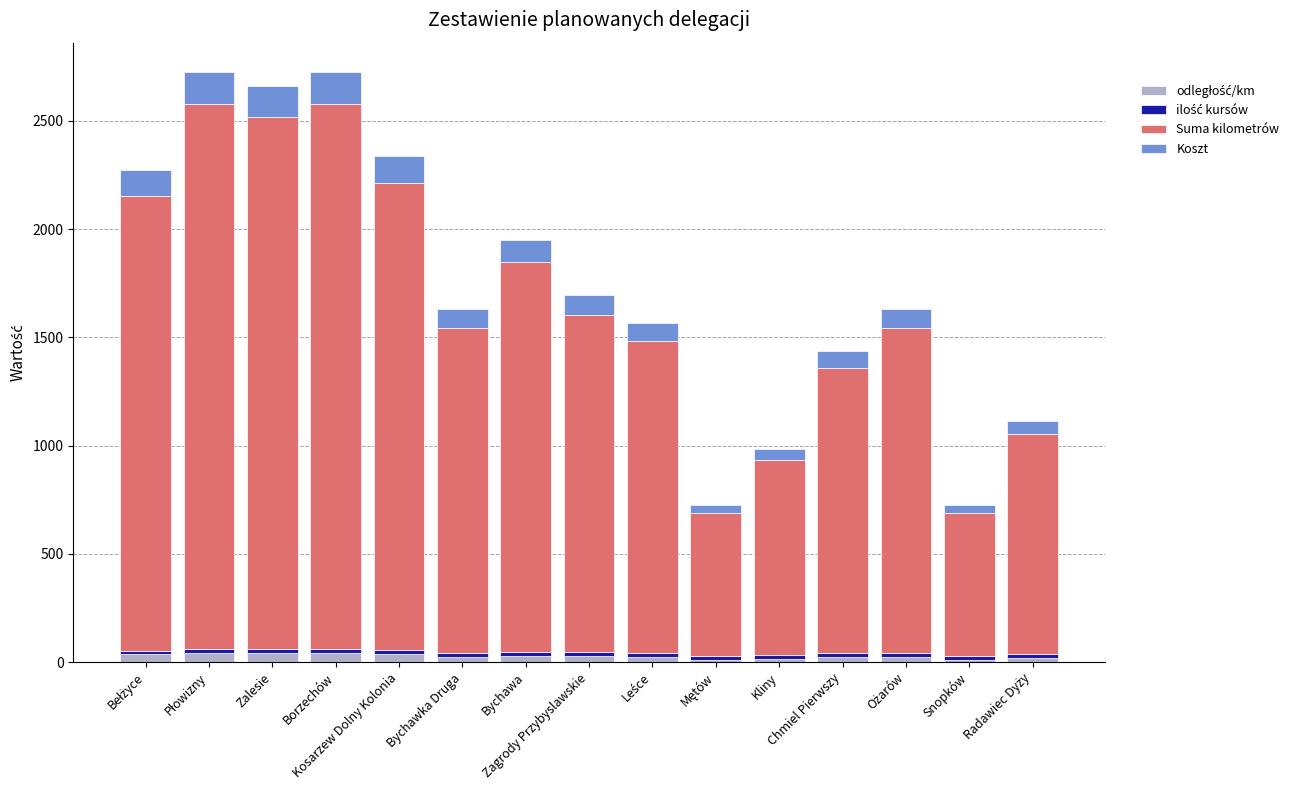

What is the label of the 9th bar from the left?

Leśce